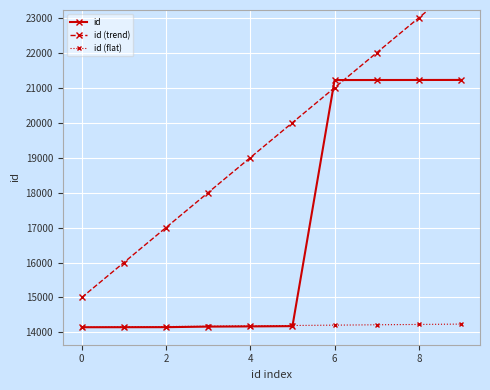

What is the maximum value for id?

21221